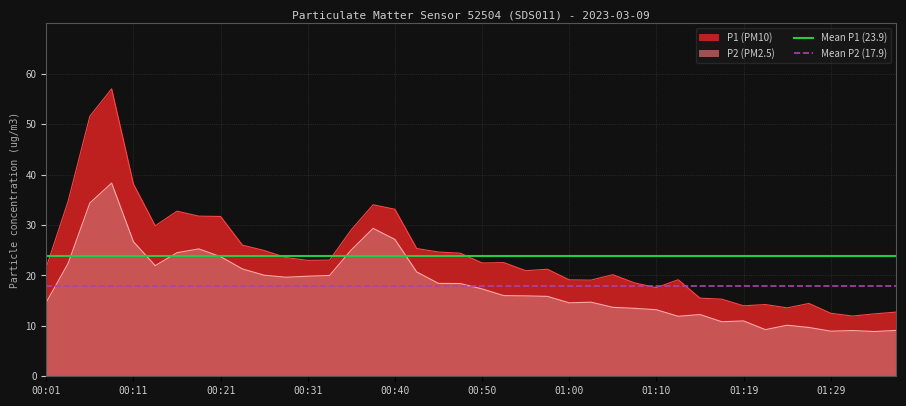

True or false: P2 (PM2.5) and P1 (PM10) intersect in this chart.

False